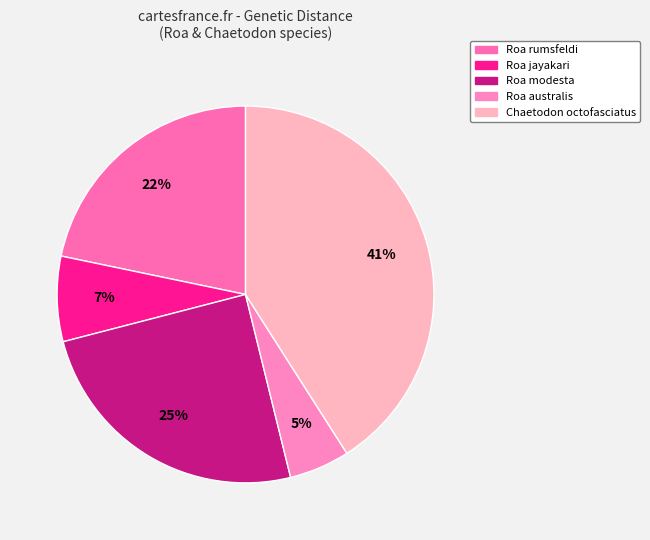

Which category has the biggest portion of the pie?

Chaetodon octofasciatus (KU944212)